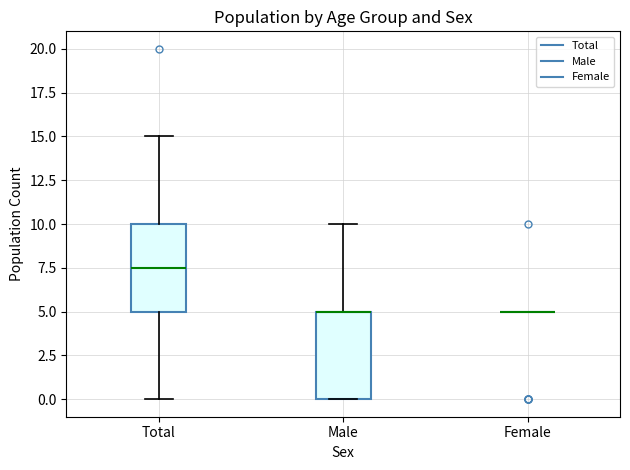

Reading left to right, read every box against the y-axis: the position of its median line, the range the box covers, and the ends of its whiskers. The values are not printed on the chart, so give them approximately, as read against the axis.

Total: median 7.5, box 5.0 to 10.0, whiskers 0.0 to 15.0
Male: median 5.0 (drawn on the box's upper edge), box 0.0 to 5.0, whiskers 0.0 to 10.0
Female: box collapsed to a line at 5.0, whiskers 5.0 to 5.0